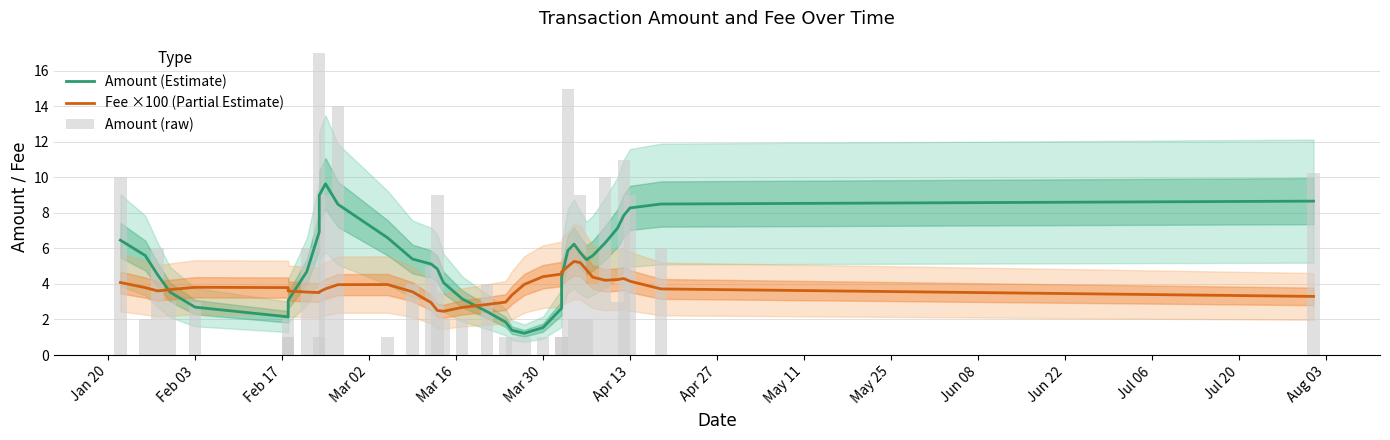

At how many categories does at least one series exceed 10?

5